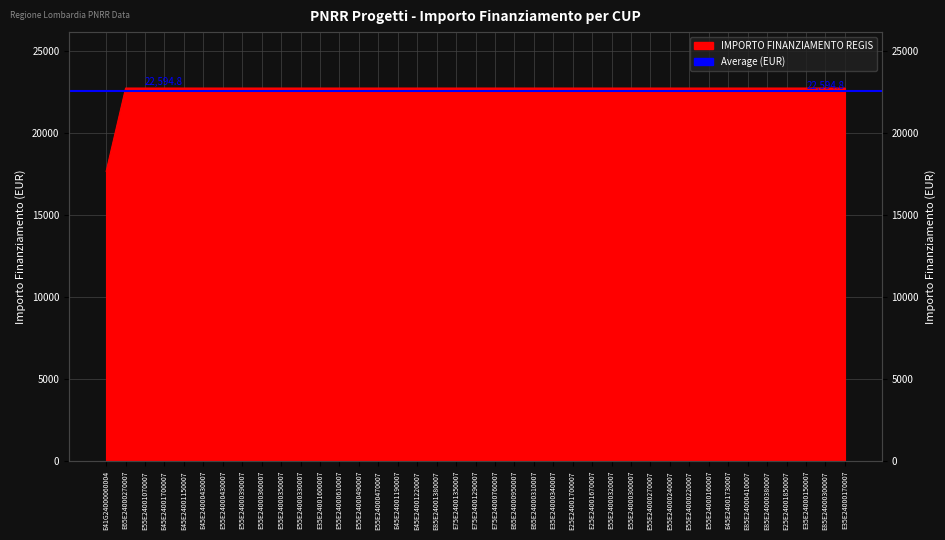

Reading left to right, transcribe all the data shown in this chart.

E41G24000060004=17674.8	E65E24000270007=22750.0	E55E24001070007=22750.0	E45E24001700007=22750.0	E45E24001150007=22750.0	E45E24000430007=22750.0	E55E24000430007=22750.0	E55E24000390007=22750.0	E55E24000360007=22750.0	E55E24000350007=22750.0	E55E24000330007=22750.0	E35E24001600007=22750.0	E55E24000610007=22750.0	E55E24000490007=22750.0	E55E24000470007=22750.0	E45E24001190007=22750.0	E45E24001220007=22750.0	E85E24001380007=22750.0	E75E24001350007=22750.0	E75E24001290007=22750.0	E75E24000760007=22750.0	E65E24000950007=22750.0	E65E24000310007=22750.0	E35E24000340007=22750.0	E25E24001700007=22750.0	E25E24001670007=22750.0	E55E24000320007=22750.0	E55E24000300007=22750.0	E55E24000270007=22750.0	E55E24000240007=22750.0	E55E24000220007=22750.0	E55E24000160007=22750.0	E45E24001730007=22750.0	E85E24000410007=22750.0	E85E24000380007=22750.0	E25E24001850007=22750.0	E35E24000150007=22750.0	E85E24000300007=22750.0	E35E24000170007=22750.0